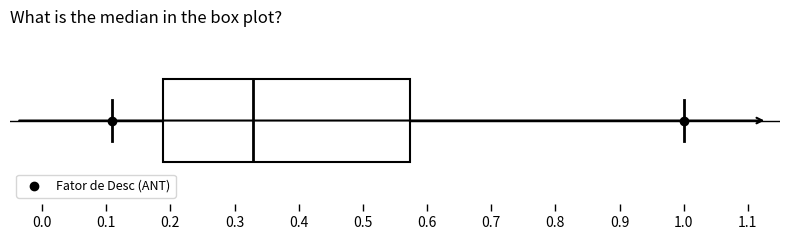

Read this box plot against the x-axis: the position of the median line, the range covered by the box, and the ends of both whiskers. The values are not printed on the chart, so give them approximately, as read against the axis.

median 0.33, box 0.19 to 0.57, whiskers 0.11 to 1.00